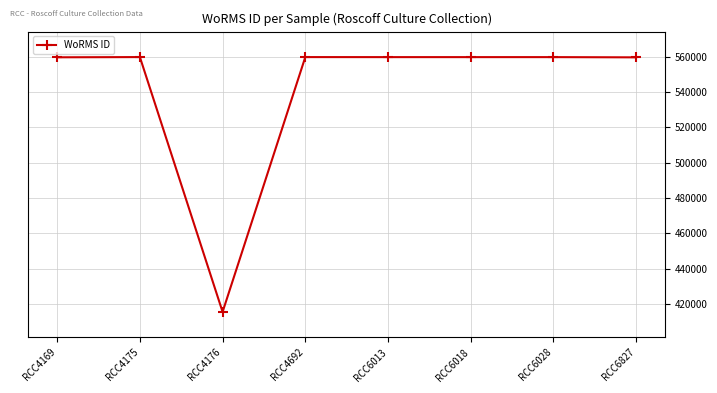

Approximately how many times larger is the value at RCC4169 compared to RCC6018?

1.0